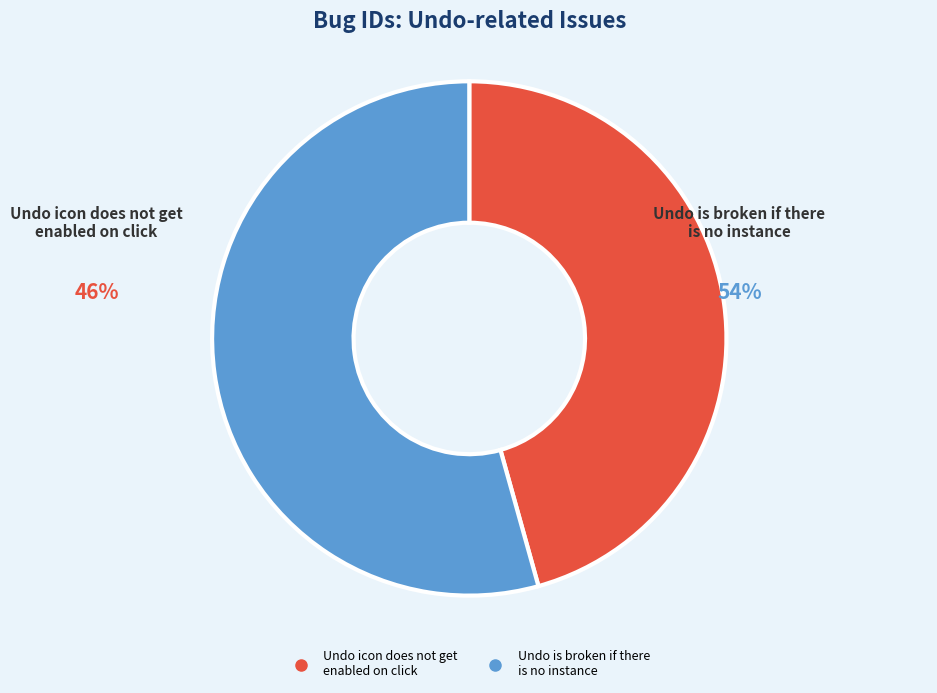

Which slice is the largest?

Undo is broken if there
is no instance